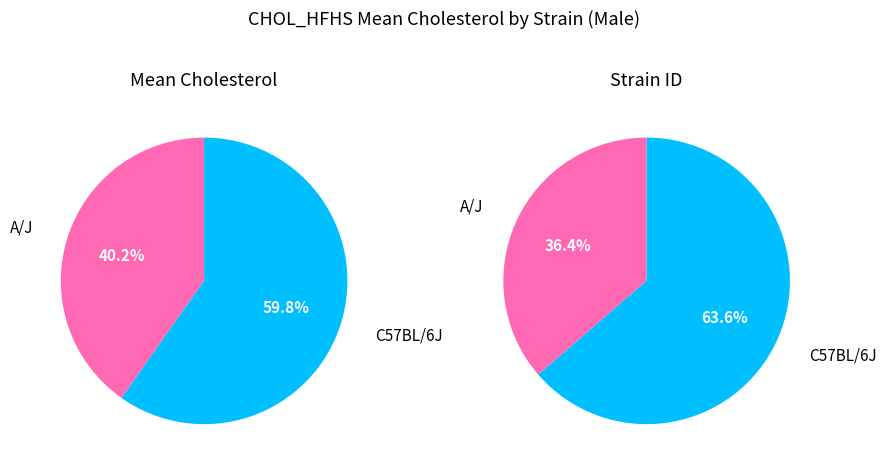

How many segments does this pie chart have?

2